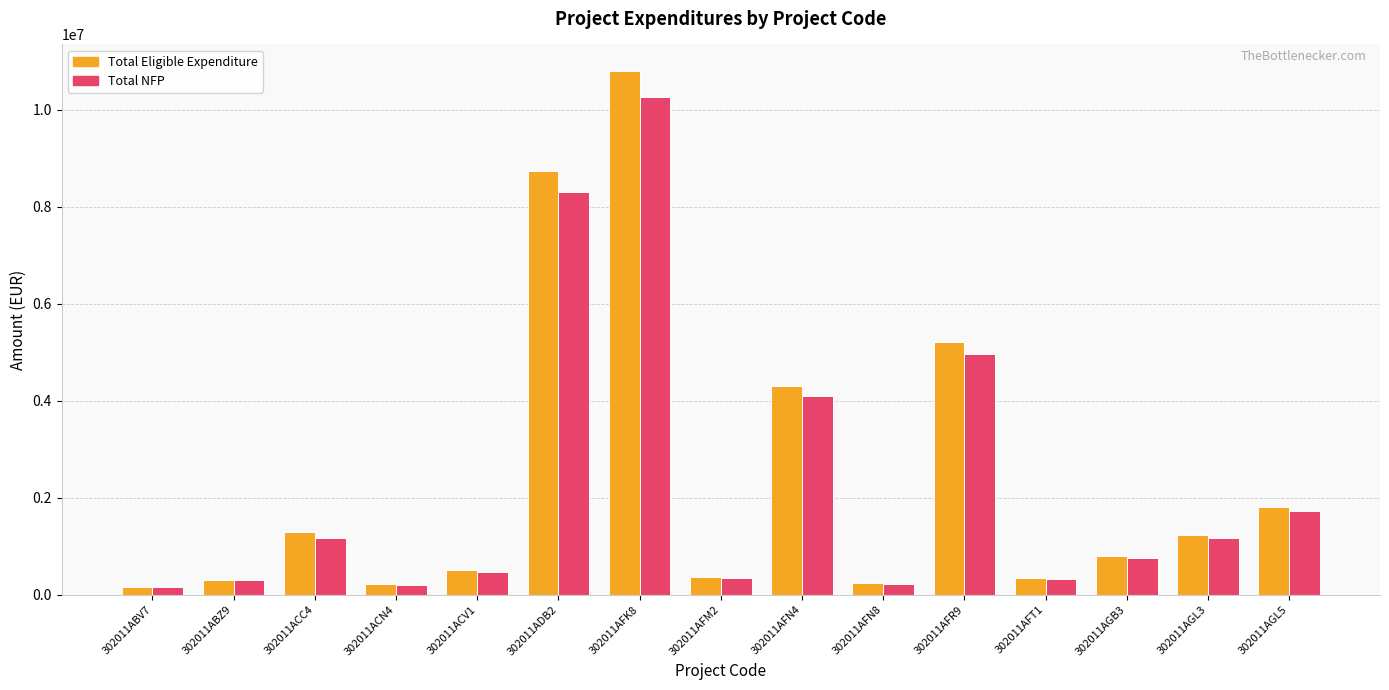

Which label corresponds to the largest value in the chart?

302011AFK8